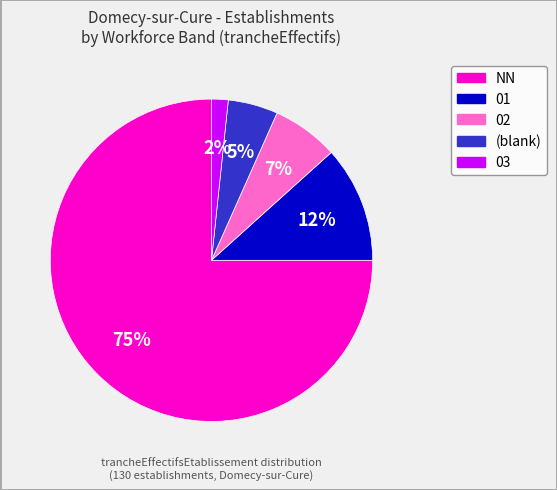

To the nearest percent, what is the average slice percentage?

20%